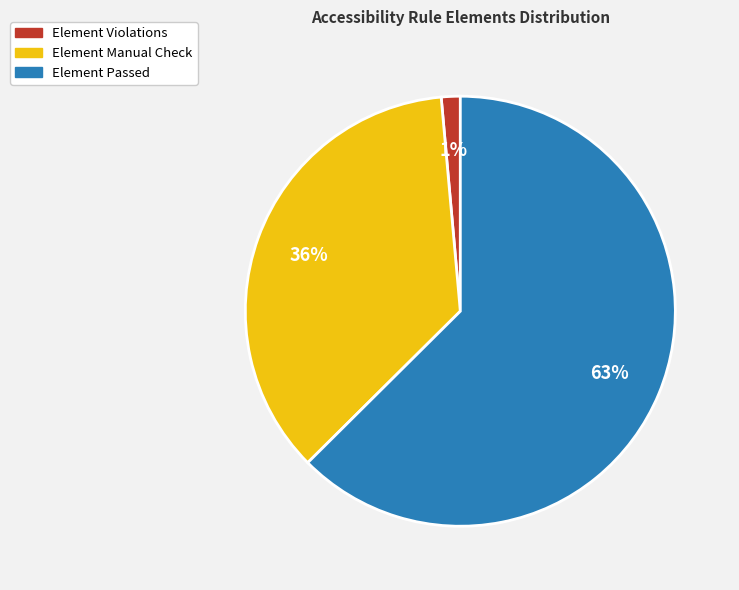

Does any single category account for the majority?

Yes